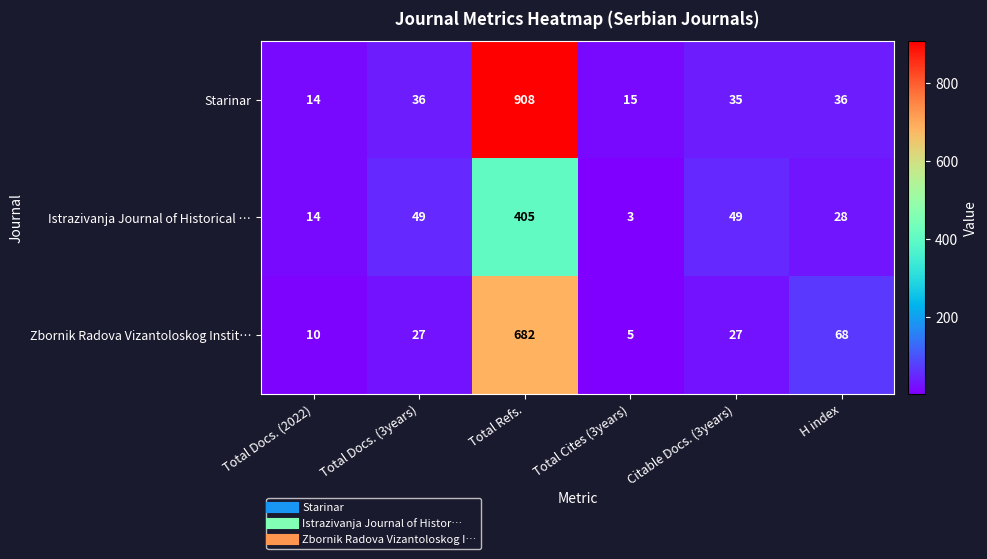

The Istrazivanja Journal of Historical … series shows 405 at Total Refs.. True or false?

True